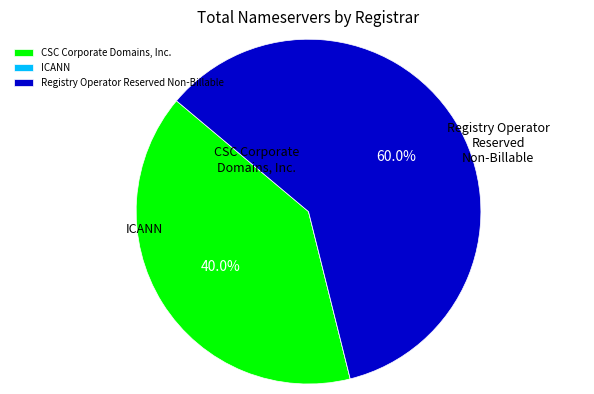

What percentage is NOT represented by Registry Operator Reserved Non-Billable?

40.0%